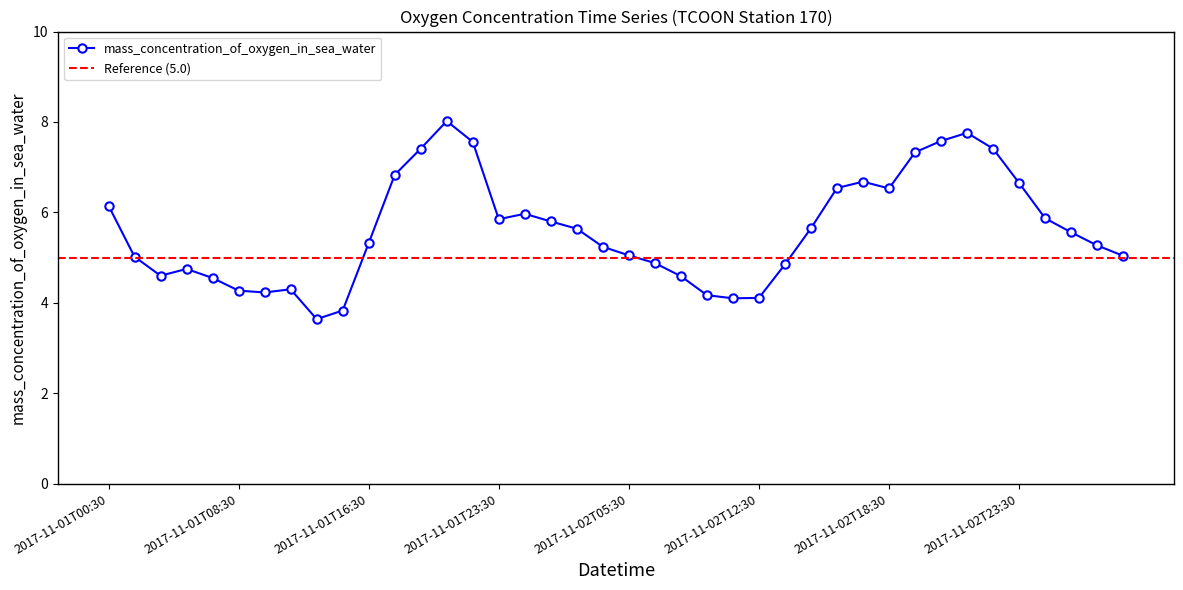

True or false: there are more than 0 points higher than both neighbors.

True